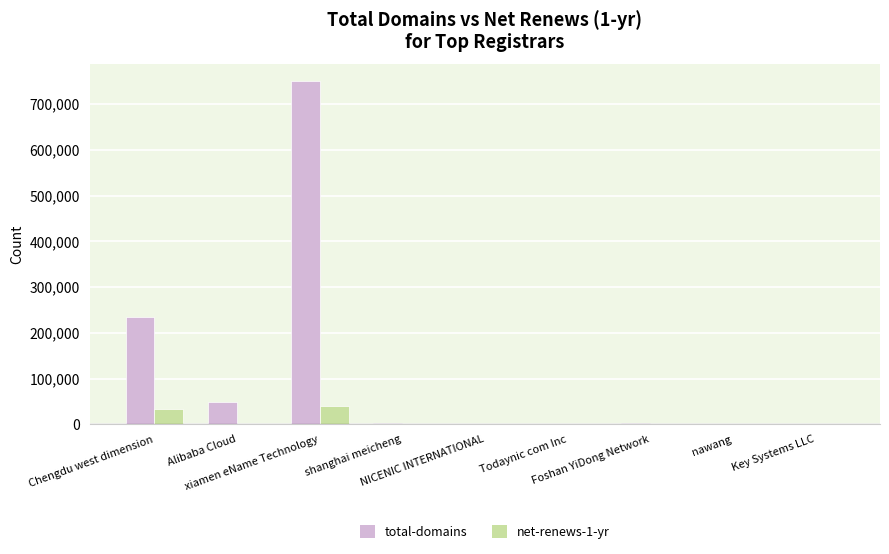

What is the highest value of the total-domains series?

749227